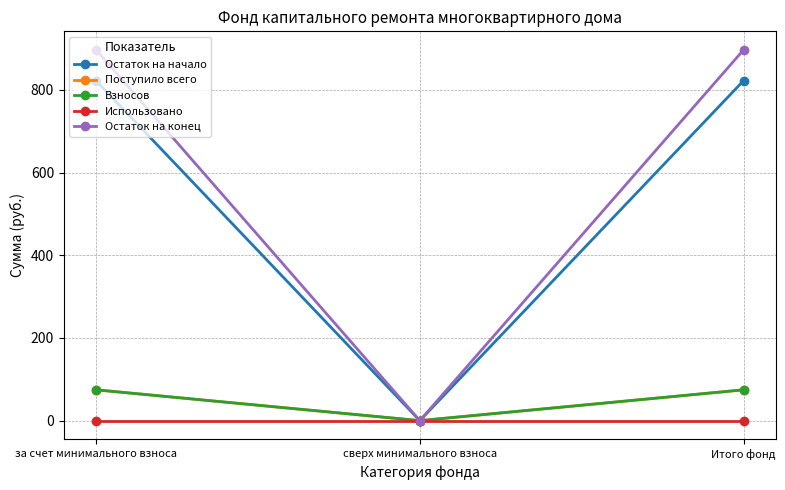

Reading left to right, list all the values displayed in this chart.

Остаток на начало: 822.5	0.0	822.5
Поступило всего: 74.5	0.0	74.5
Взносов: 74.5	0.0	74.5
Использовано: 0.0	0.0	0.0
Остаток на конец: 897.1	0.0	897.1